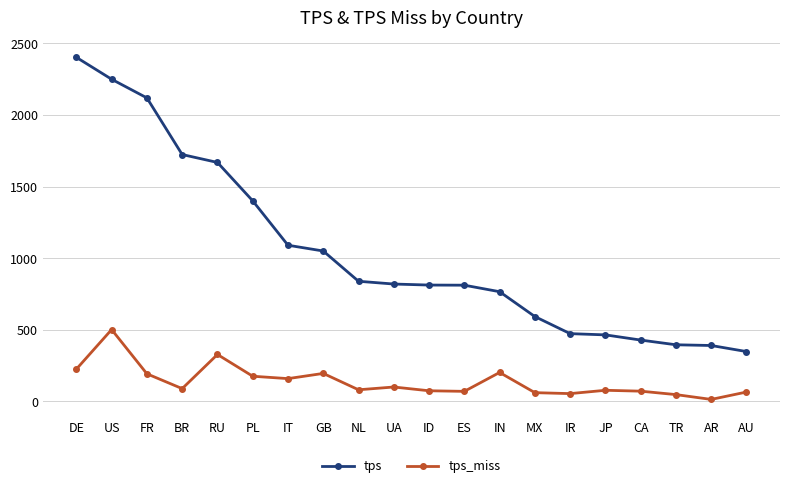

Is the value of tps_miss at IT greater than the value of tps at IR?

No